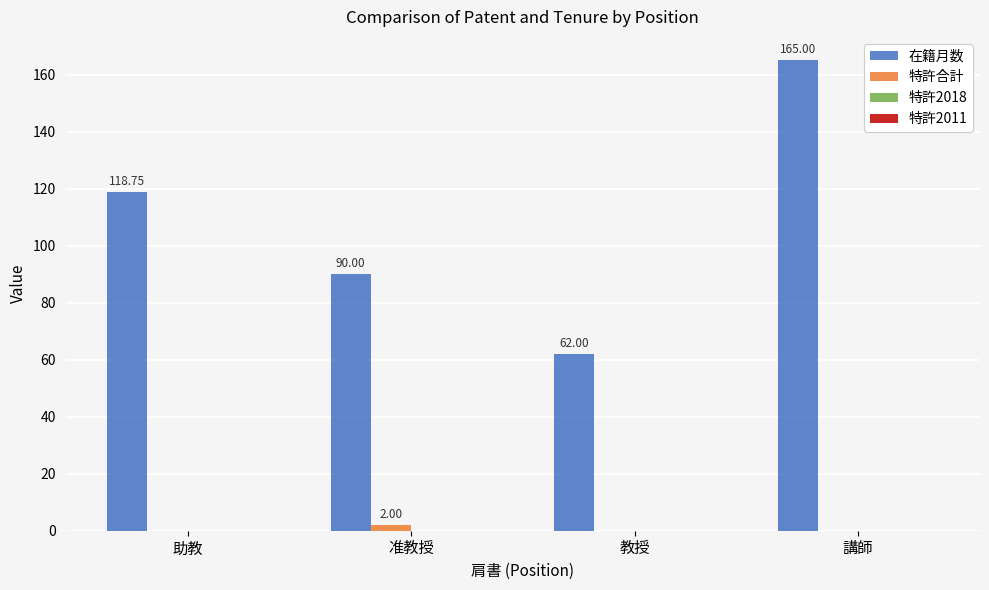

Is the value of 特許合計 at 講師 greater than the value of 在籍月数 at 助教?

No